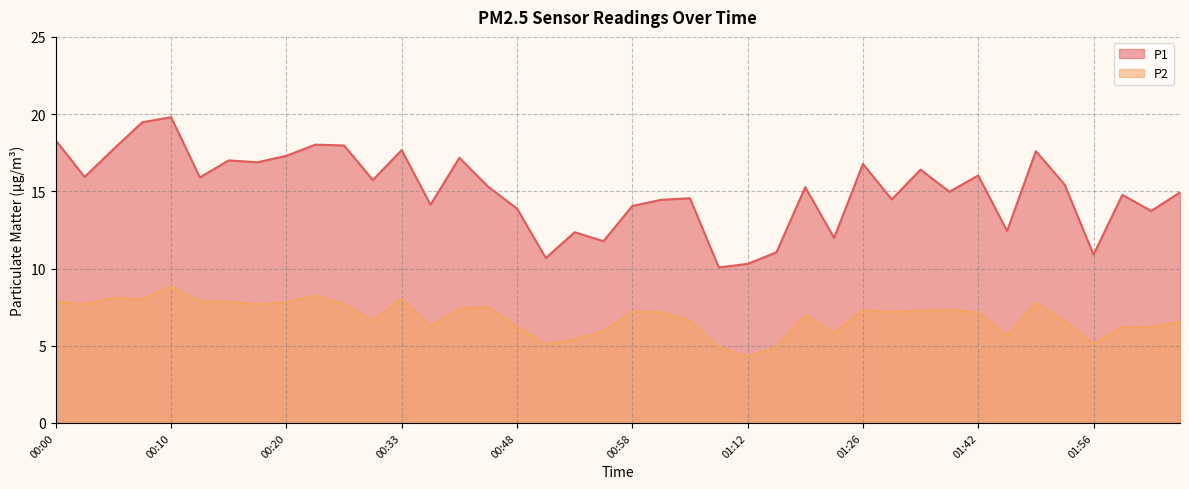

The value of P2 at 01:23 is 8.3. True or false?

False